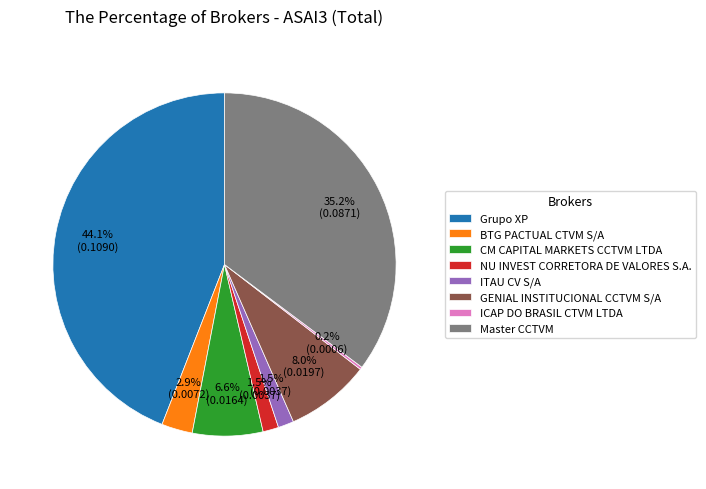

Do Master CCTVM and Grupo XP together represent more than half of the pie?

Yes